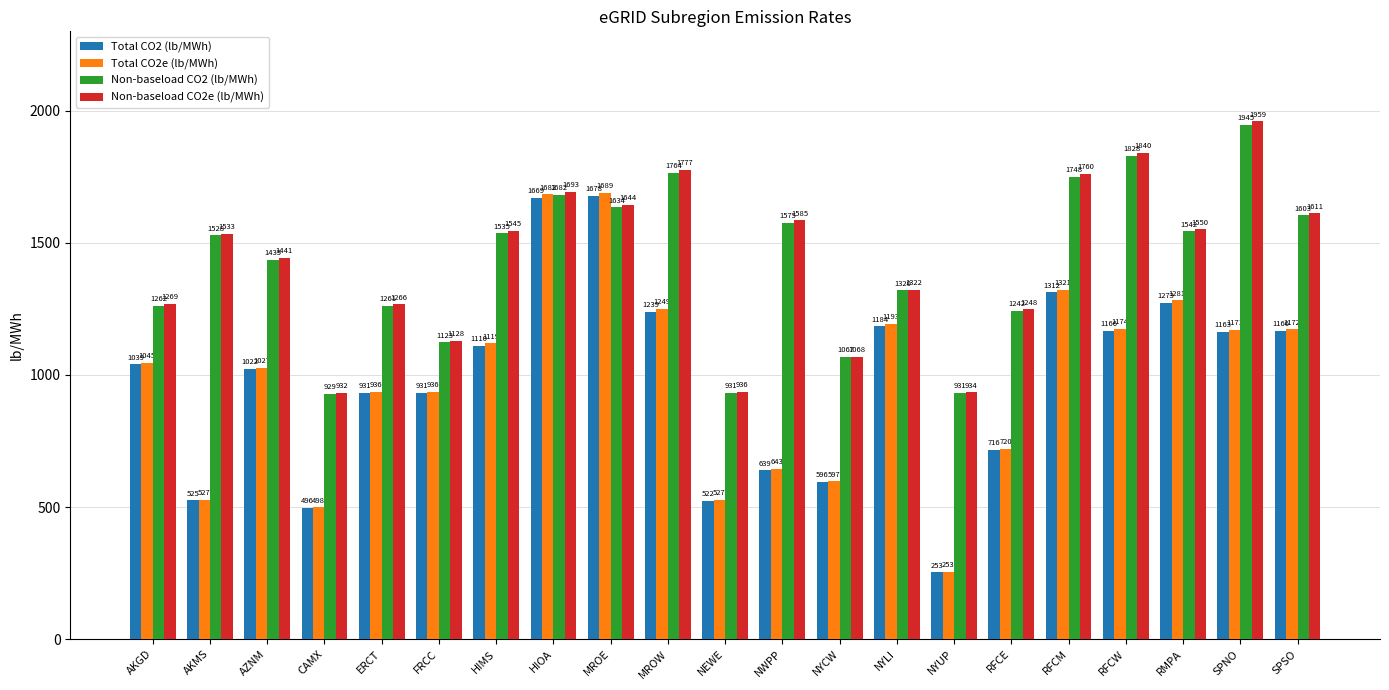

Count the number of categories in the chart.

21